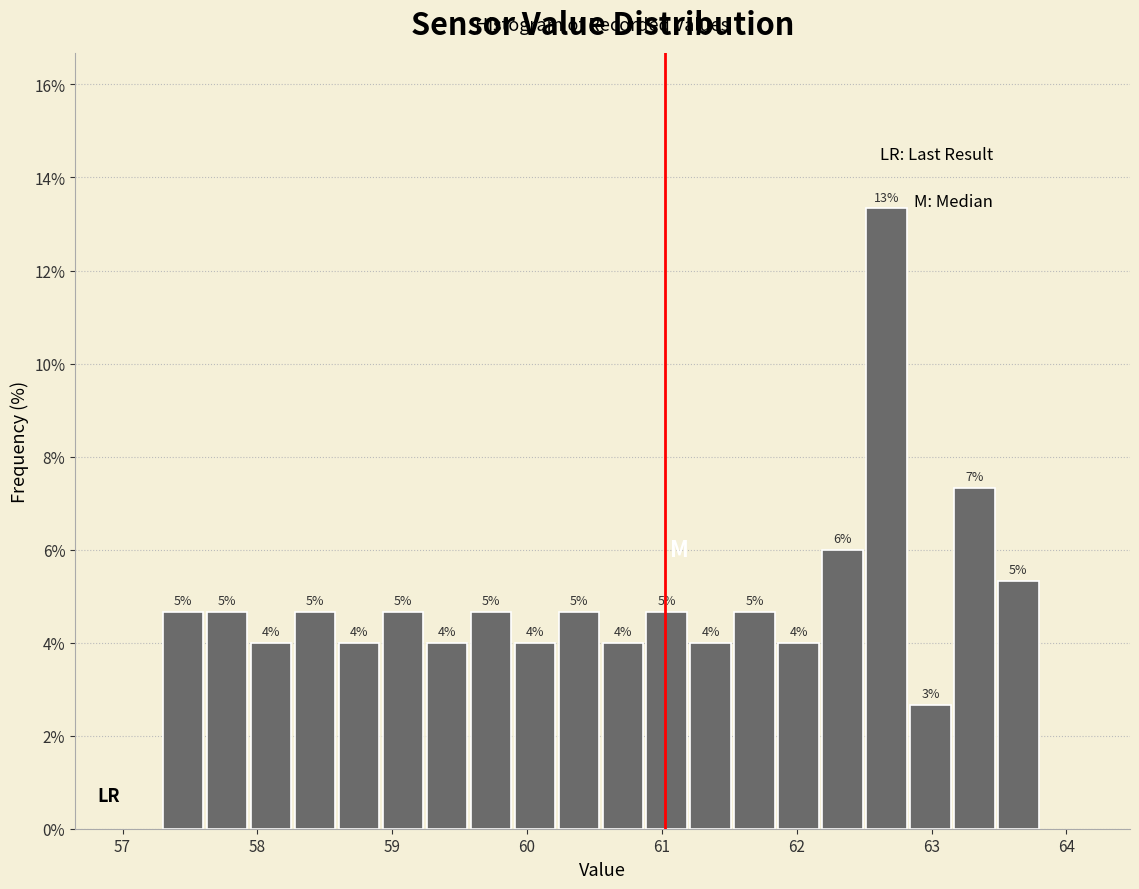

Around what value on the x-axis is the tallest bar? Give the approximate position of its centre, as read against the axis.

62.7